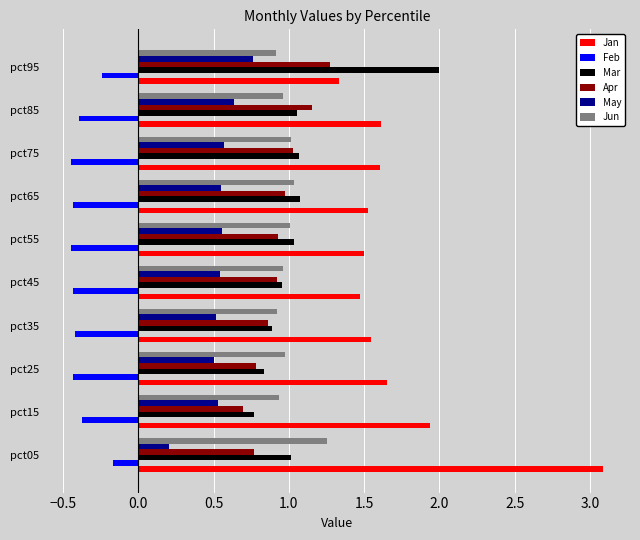

What is the difference between the maximum and second lowest values in the Jun series?

0.3